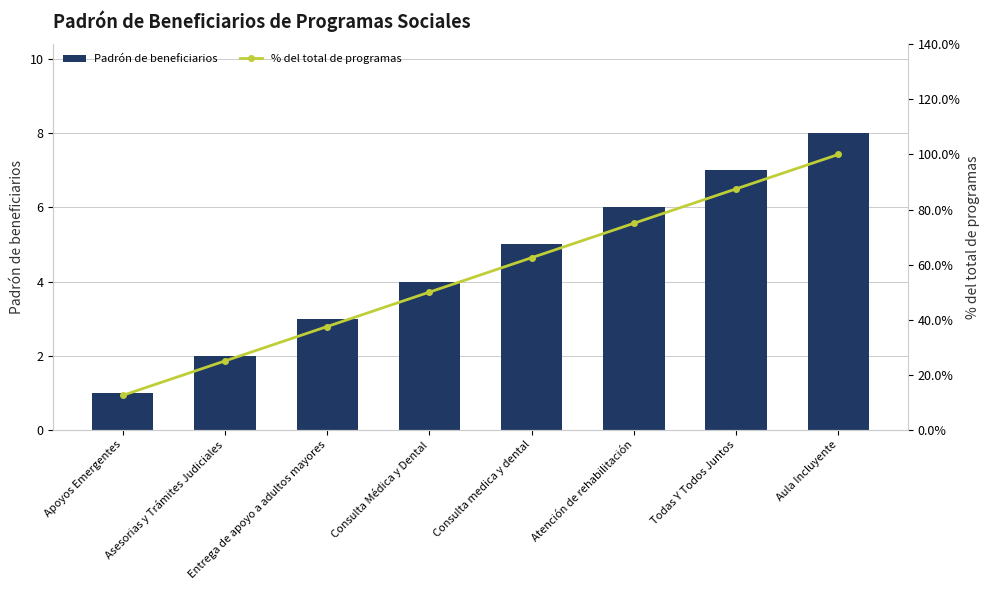

What is the sum of the Padrón de beneficiarios values at Consulta medica y dental and Consulta Médica y Dental?

9